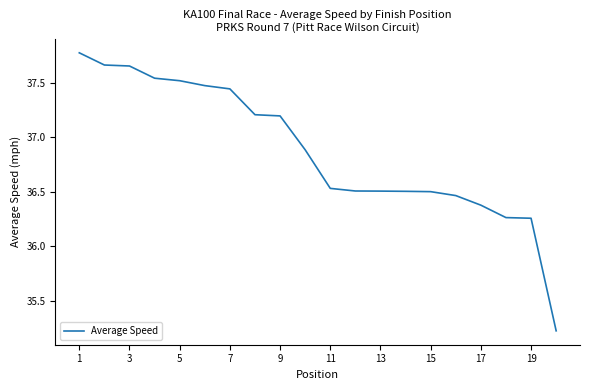

How many values are below 36?

1